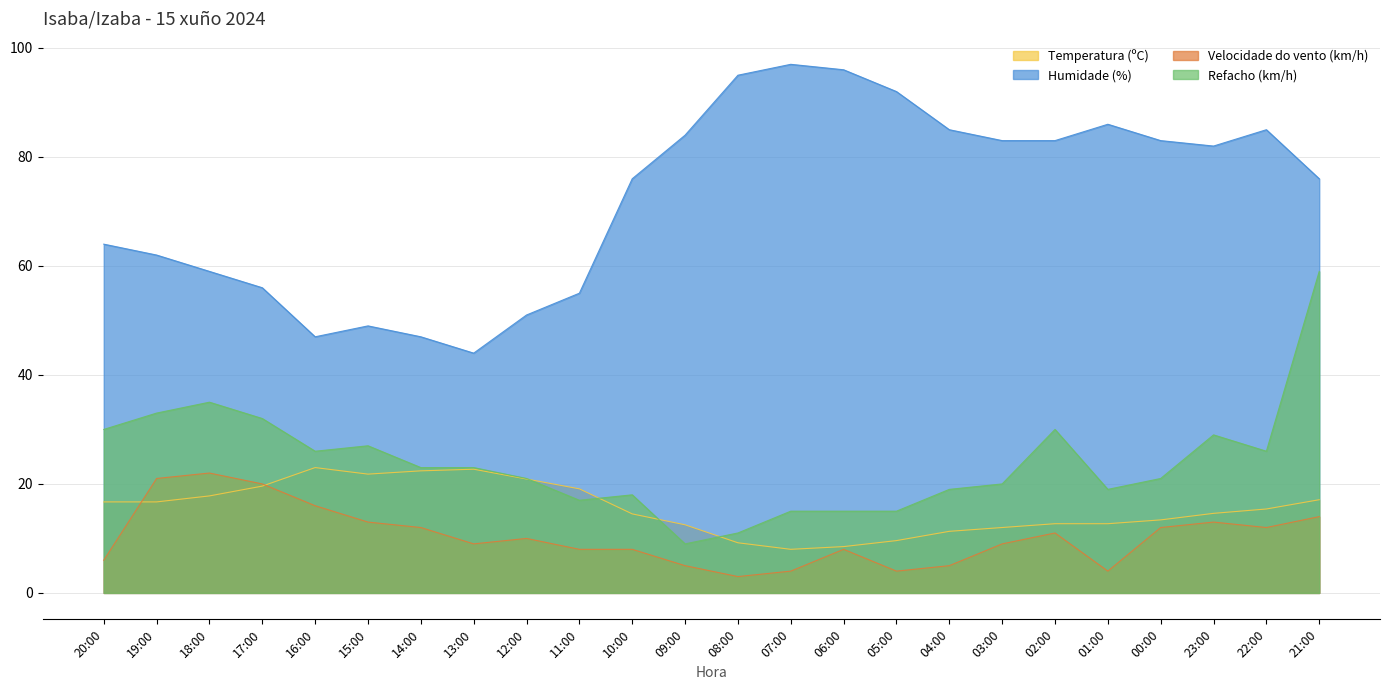

Rank the series at 00:00 from highest to lowest value.

Humidade (%), Refacho (km/h), Temperatura (ºC), Velocidade do vento (km/h)